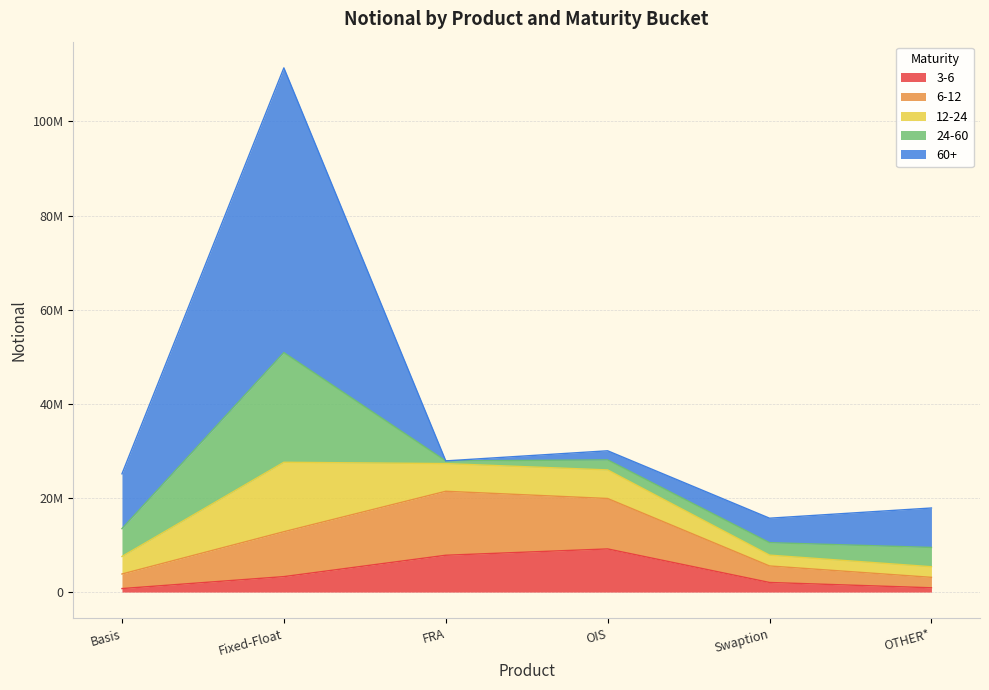

What are all the series names shown in the legend?

3-6, 6-12, 12-24, 24-60, 60+